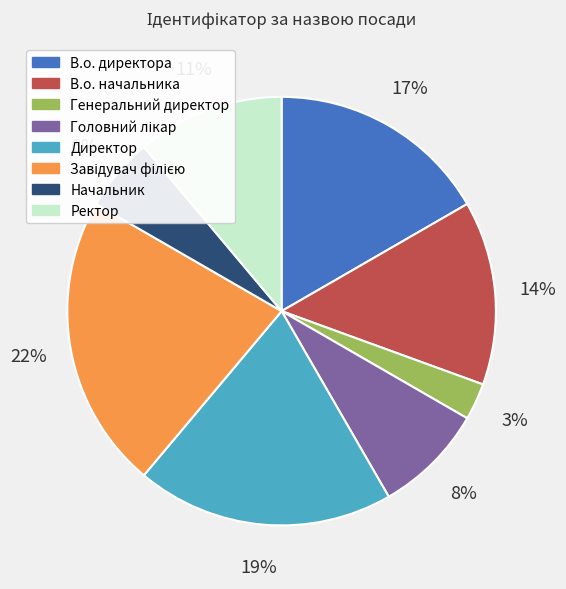

Which slice is the smallest?

Генеральний директор